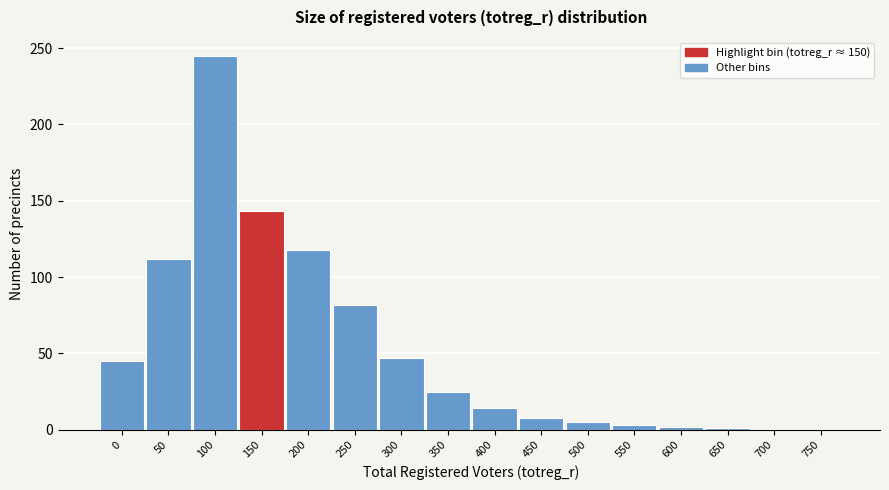

Read the value at 200.

118